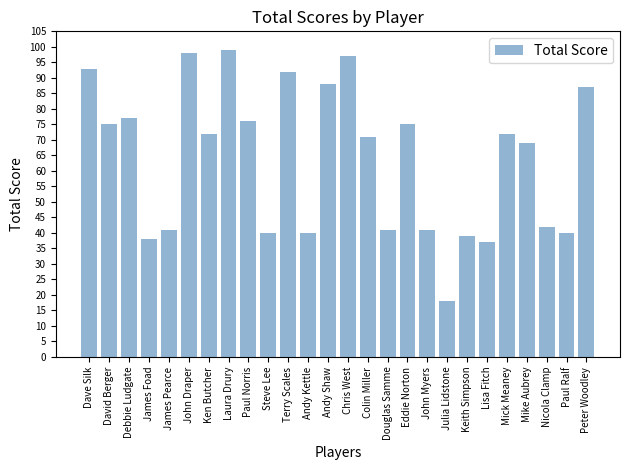

How many data points are less than 72?

13